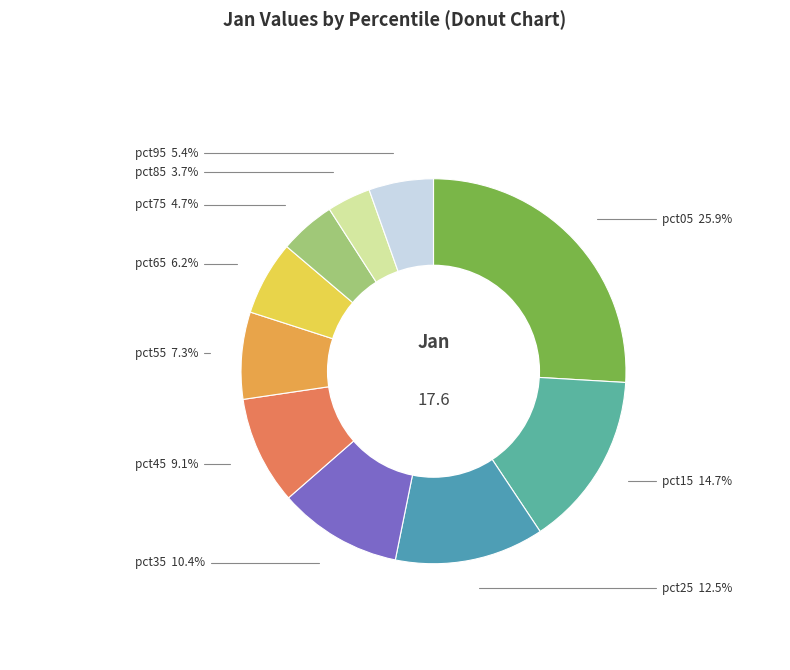

True or false: pct95 accounts for 11% of the total.

False